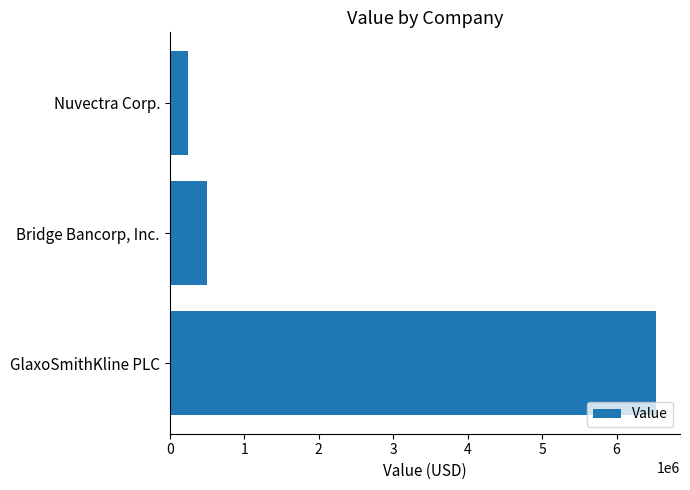

Reading bottom to top, transcribe all the data shown in this chart.

GlaxoSmithKline PLC=6526000	Bridge Bancorp, Inc.=500000	Nuvectra Corp.=245000